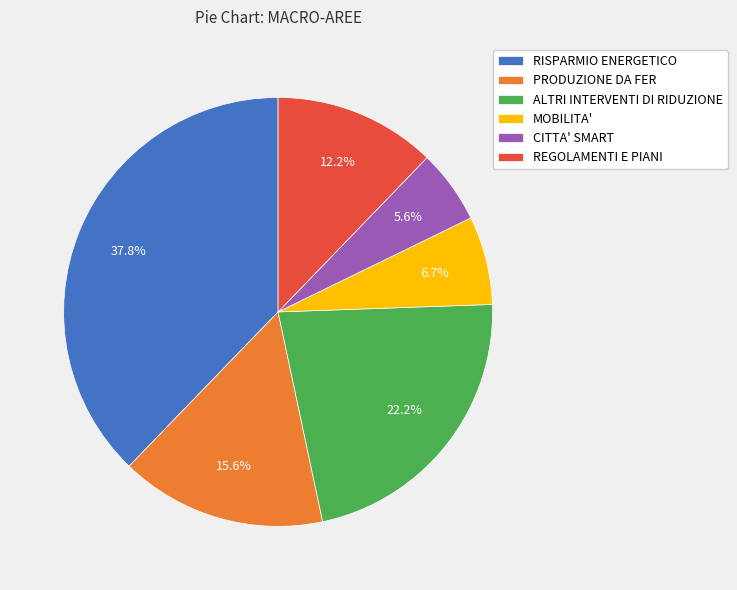

Does CITTA' SMART represent more than half of the total?

No